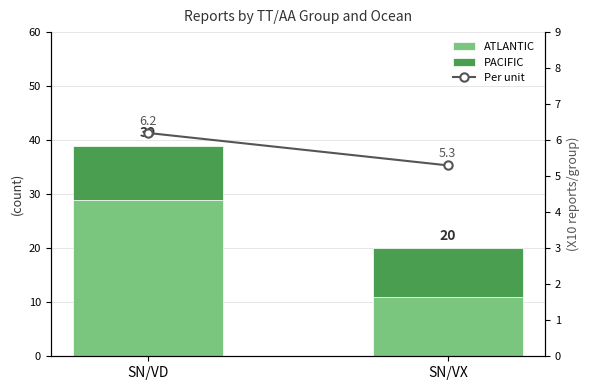

What is the sum of all Per unit values?

11.5